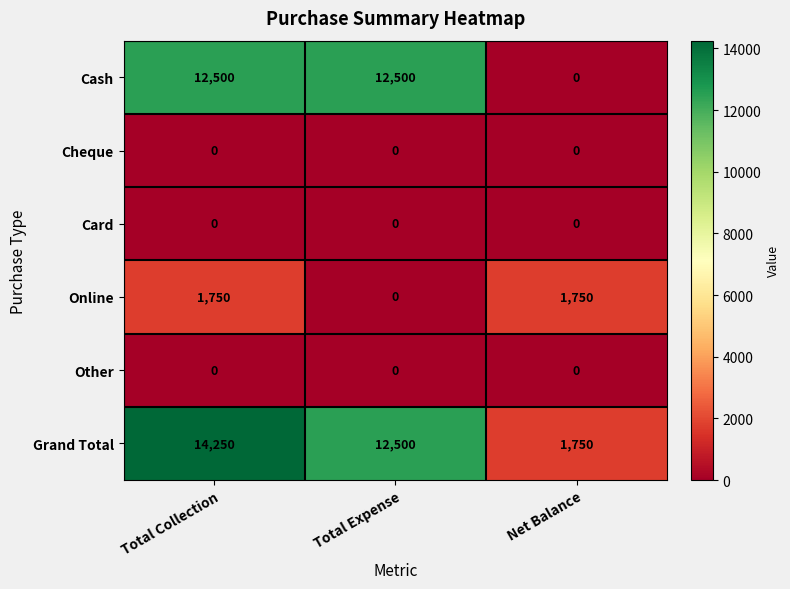

Rank the categories by Grand Total value from highest to lowest.

Total Collection, Total Expense, Net Balance